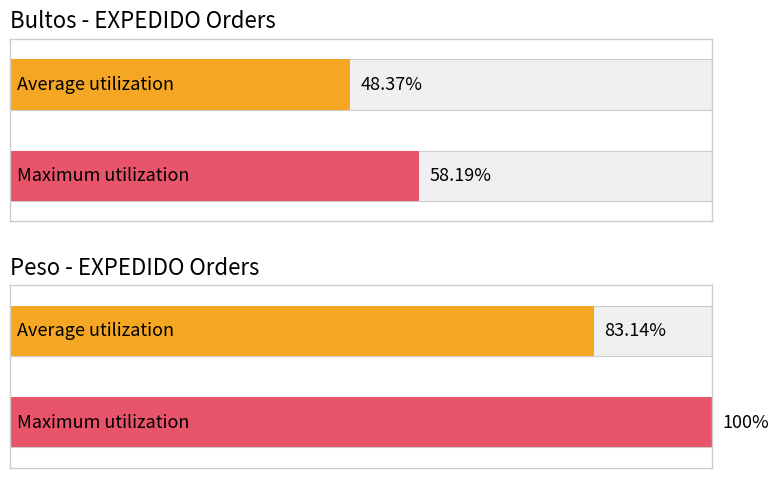

Rank the series by their maximum value, from lowest to highest.

Bultos, Peso_k